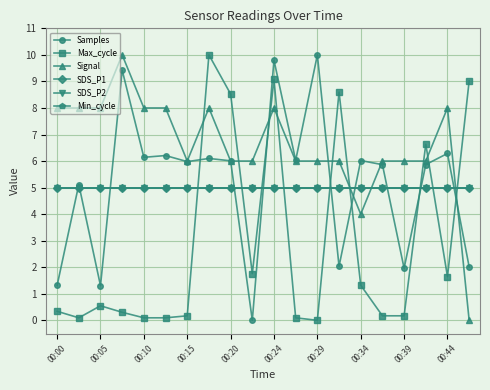

What is the greatest value displayed?

10.0